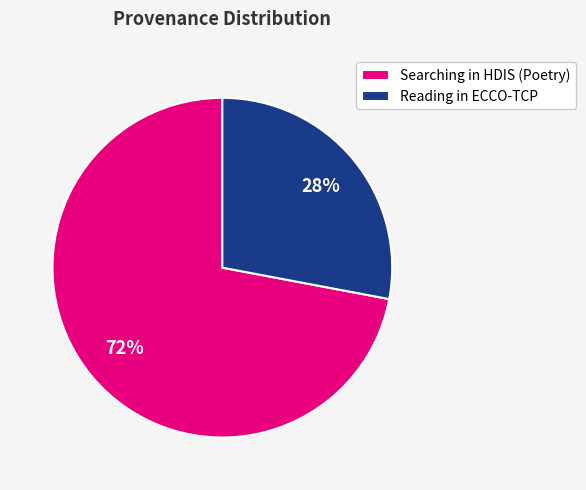

Count the number of slices in the pie.

2